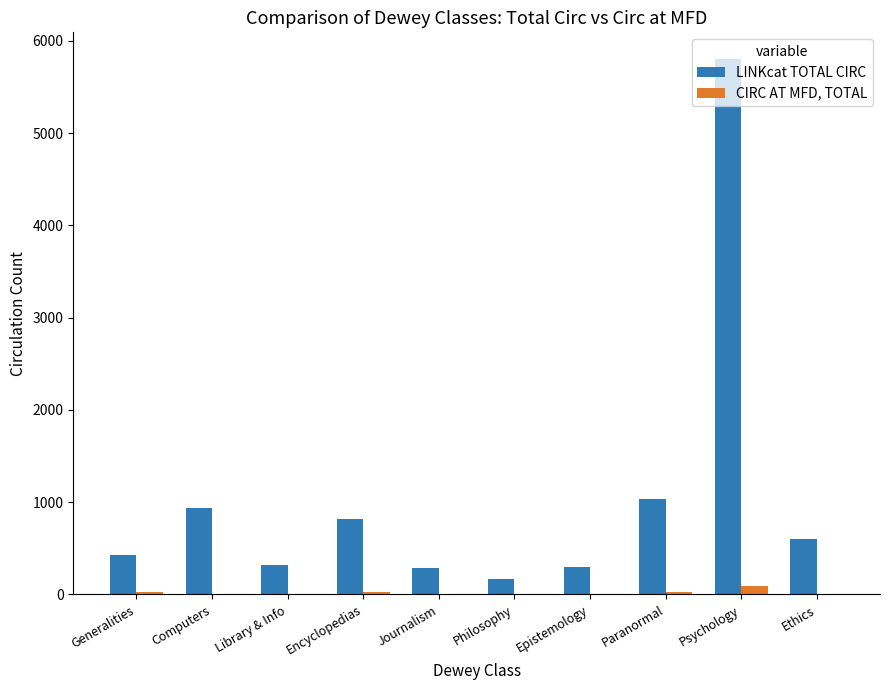

What is the greatest value displayed?

5802